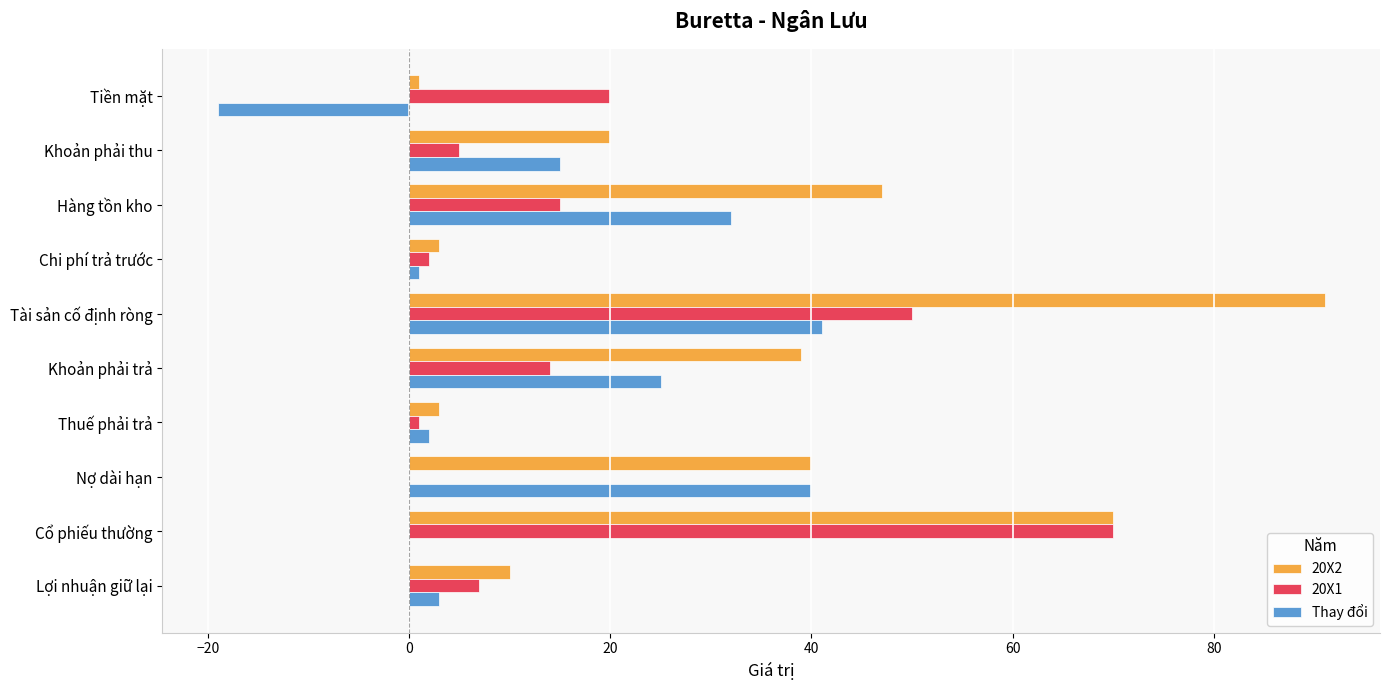

Is it true that 20X1 equals 0 at Nợ dài hạn?

True